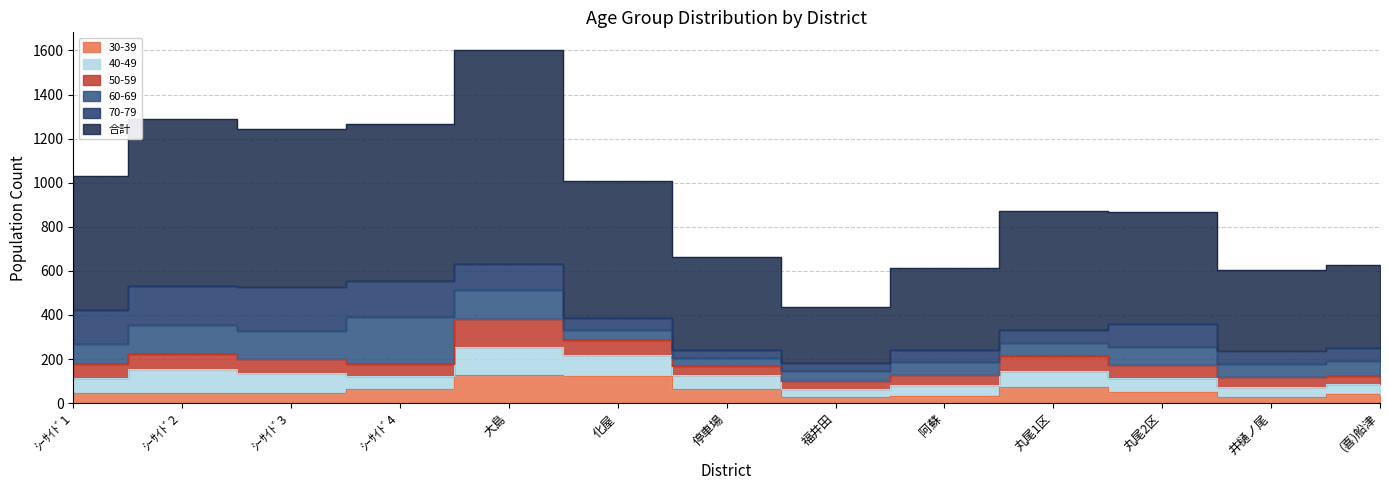

What is the difference between the 50-59 values at 大島 and ｼｰｻｲﾄﾞ4?

73